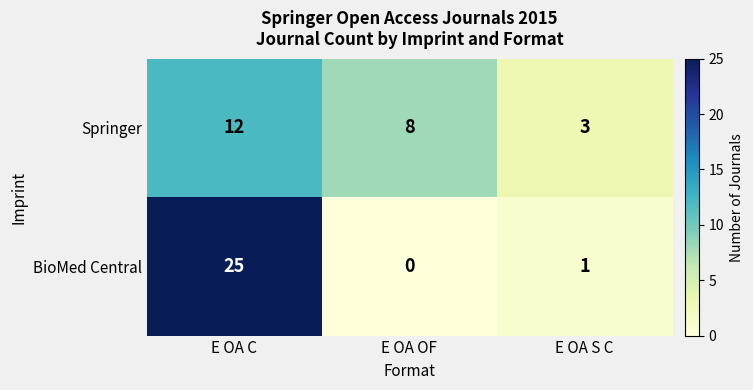

What is the approximate value of Springer at E OA C?

12